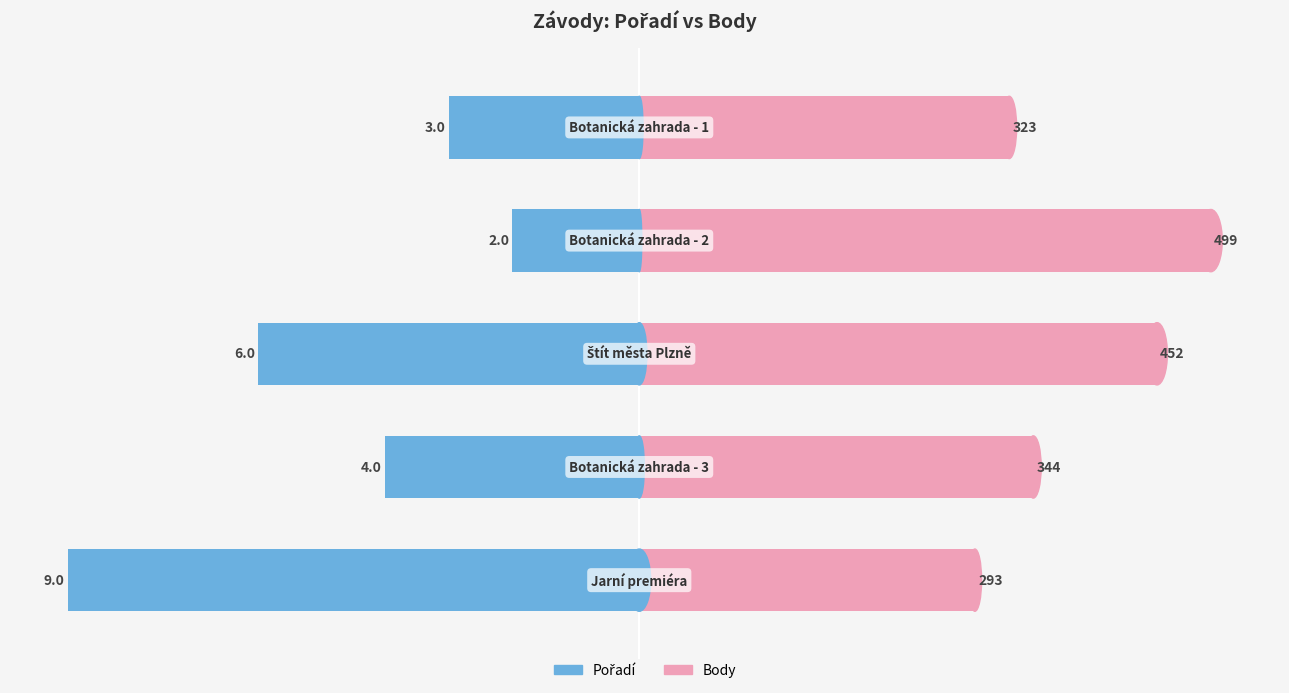

At which label does Body first exceed 6?

1